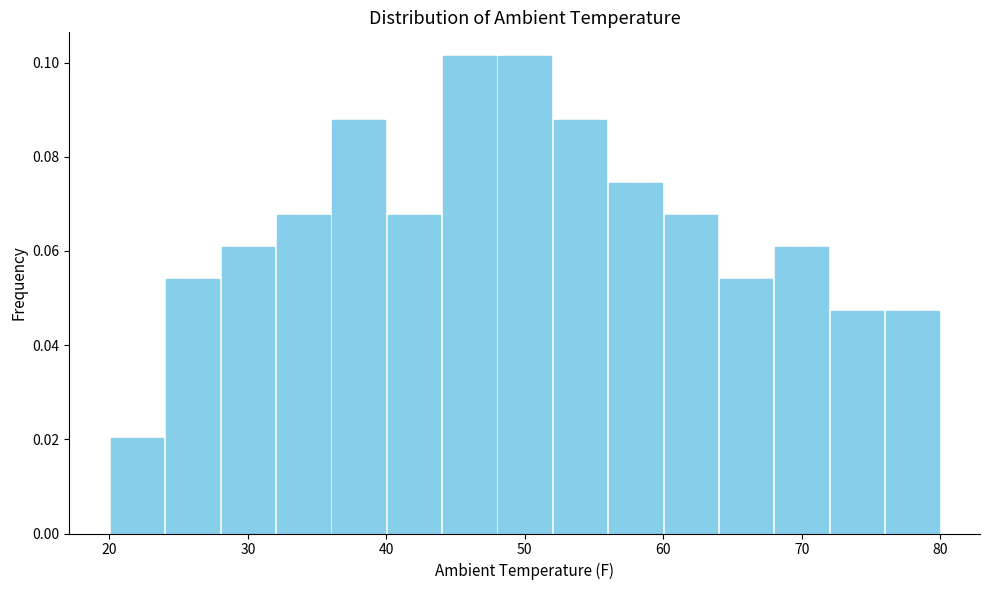

Reading left to right, transcribe this chart: for each bar, give the range it covers on the x-axis and its height. The values are not printed on the chart, so give them approximately, as read against the axis.

20 to 24: 0.020
24 to 28: 0.054
28 to 32: 0.060
32 to 36: 0.068
36 to 40: 0.088
40 to 44: 0.068
44 to 48: 0.102
48 to 52: 0.102
52 to 56: 0.088
56 to 60: 0.074
60 to 64: 0.068
64 to 68: 0.054
68 to 72: 0.060
72 to 76: 0.048
76 to 80: 0.048